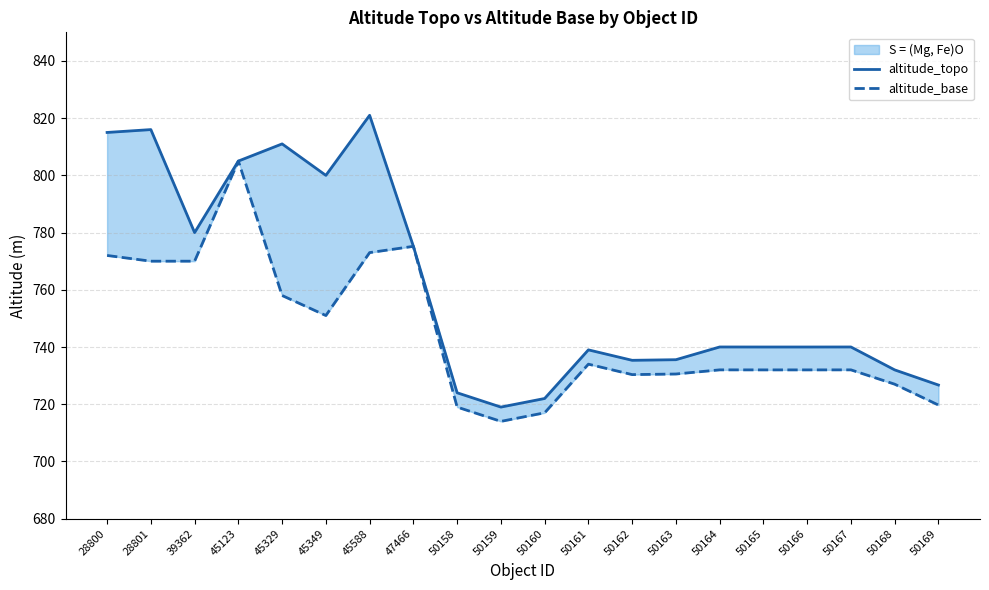

True or false: altitude_topo has a value of 1133.2 at 28800.

False